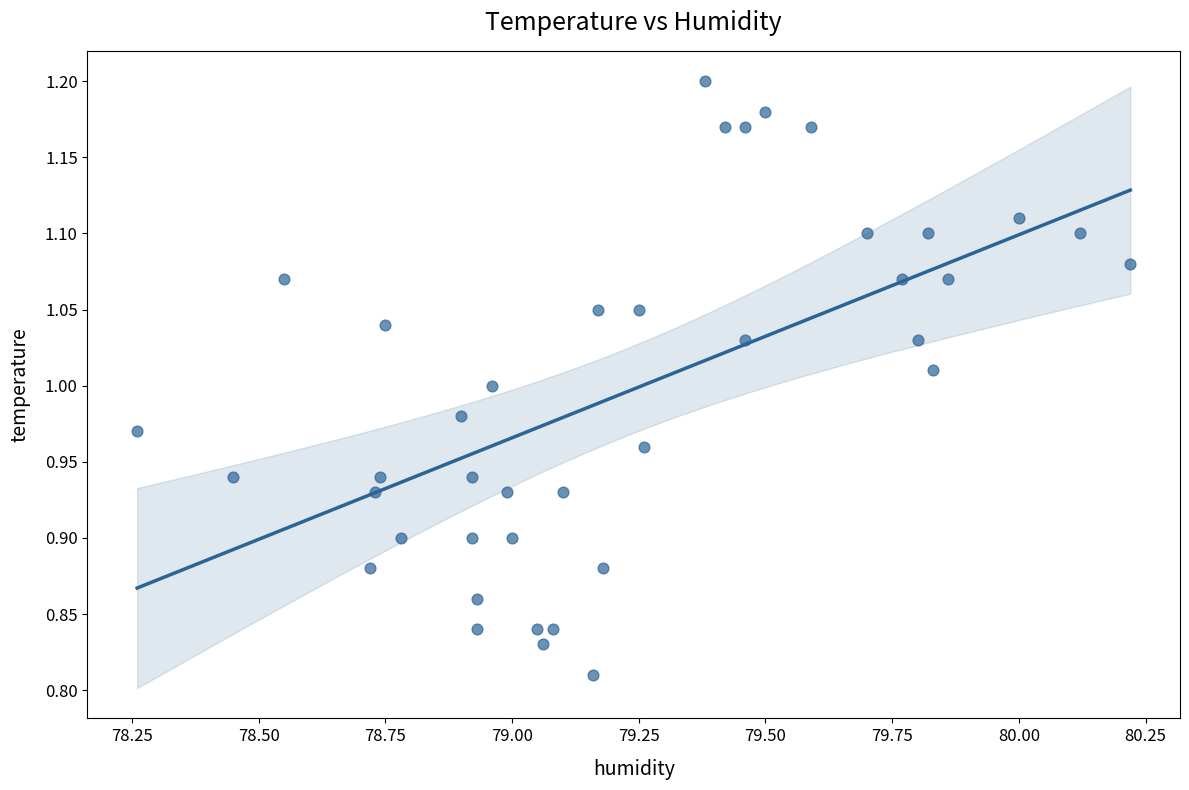

What is the range of X values (max minus min)?

2.0